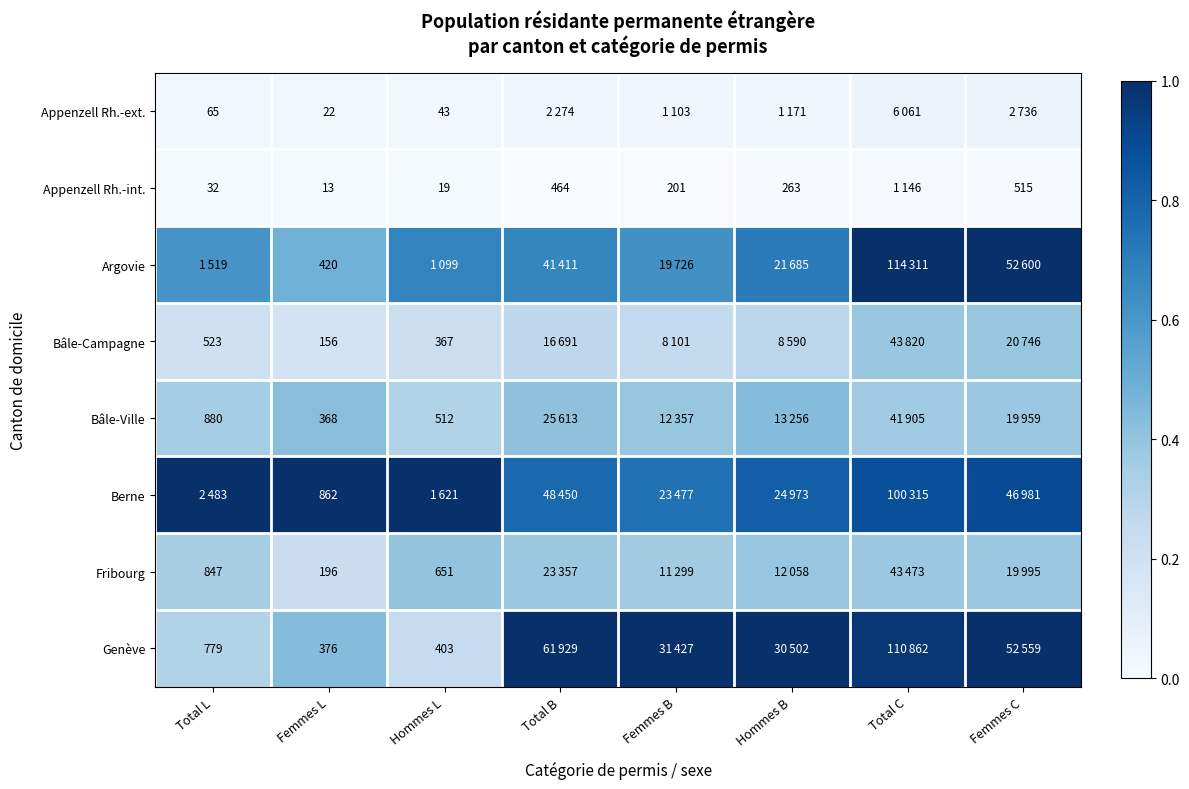

At how many categories does at least one series exceed 0?

8